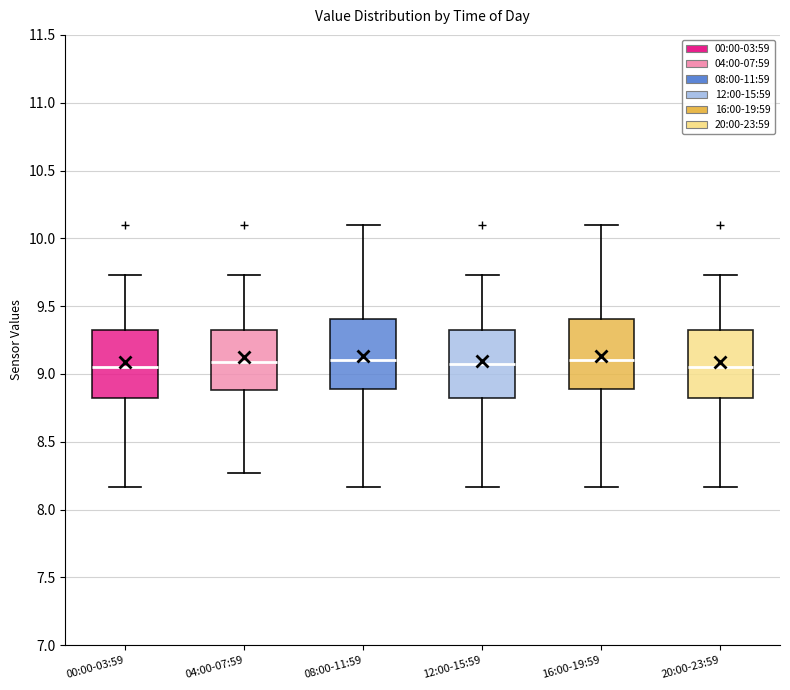

Reading left to right, read every box against the y-axis: the position of its median line, the range the box covers, and the ends of its whiskers. The values are not printed on the chart, so give them approximately, as read against the axis.

00:00-03:59: median 9.05, box 8.80 to 9.35, whiskers 8.15 to 9.75
04:00-07:59: median 9.10, box 8.90 to 9.35, whiskers 8.25 to 9.75
08:00-11:59: median 9.10, box 8.90 to 9.40, whiskers 8.15 to 10.10
12:00-15:59: median 9.05, box 8.80 to 9.35, whiskers 8.15 to 9.75
16:00-19:59: median 9.10, box 8.90 to 9.40, whiskers 8.15 to 10.10
20:00-23:59: median 9.05, box 8.80 to 9.35, whiskers 8.15 to 9.75